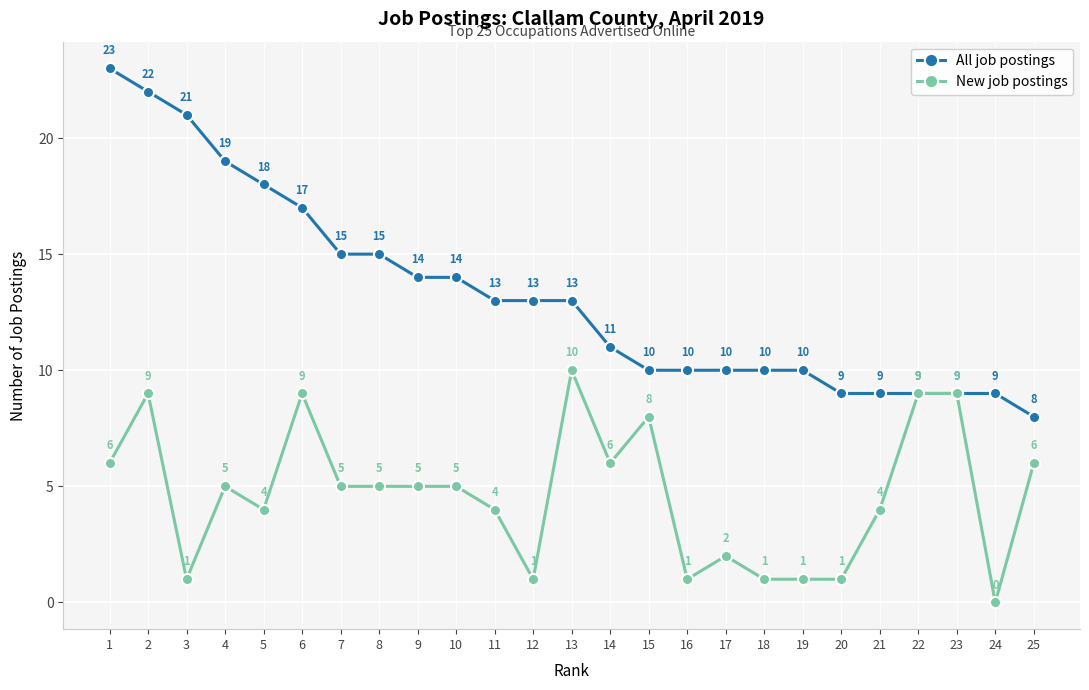

At which label does All job postings first exceed 13?

1